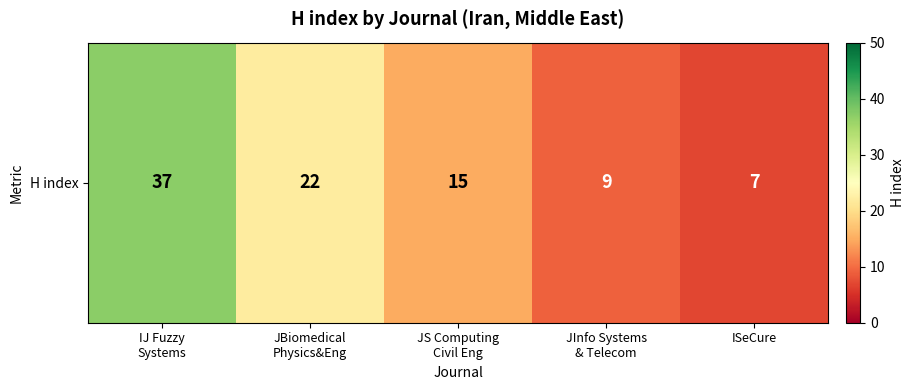

Read the value at JS Computing
Civil Eng, to the nearest 5.

15